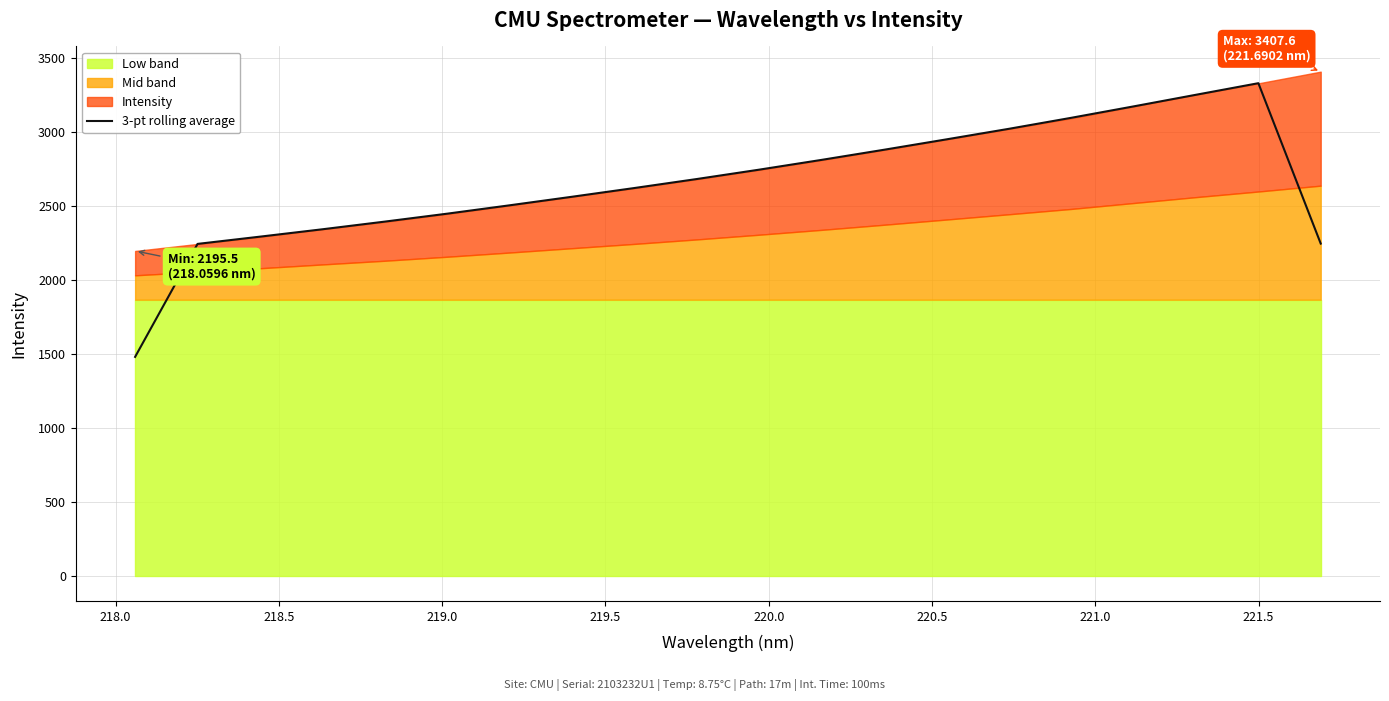

What is the lowest value of the 3-pt rolling average series?

1479.5